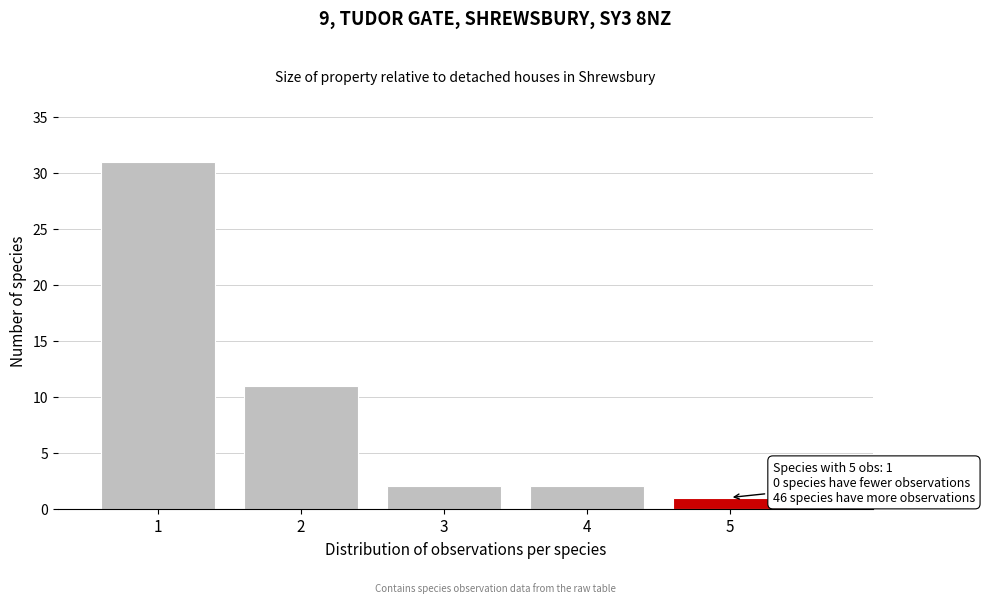

Reading right to left, list all the values displayed in this chart.

5=1	4=2	3=2	2=11	1=31